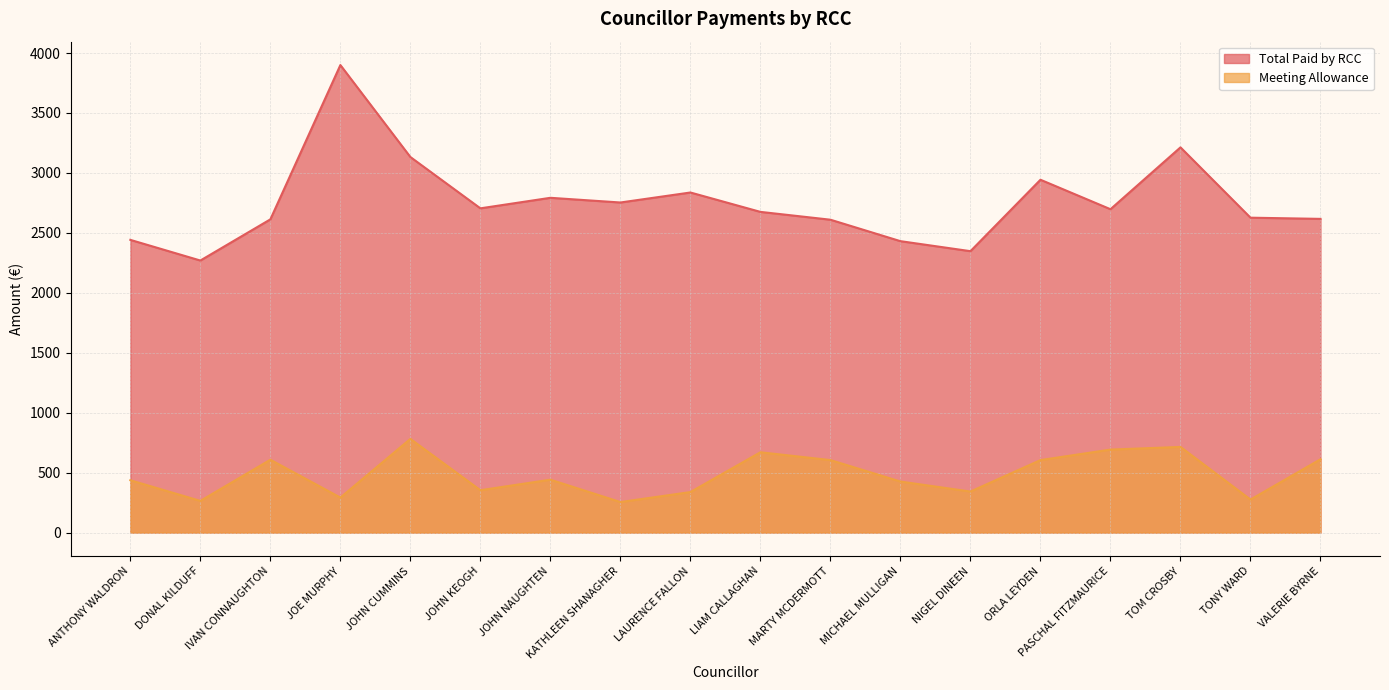

True or false: Meeting Allowance and Total Paid by RCC intersect in this chart.

False